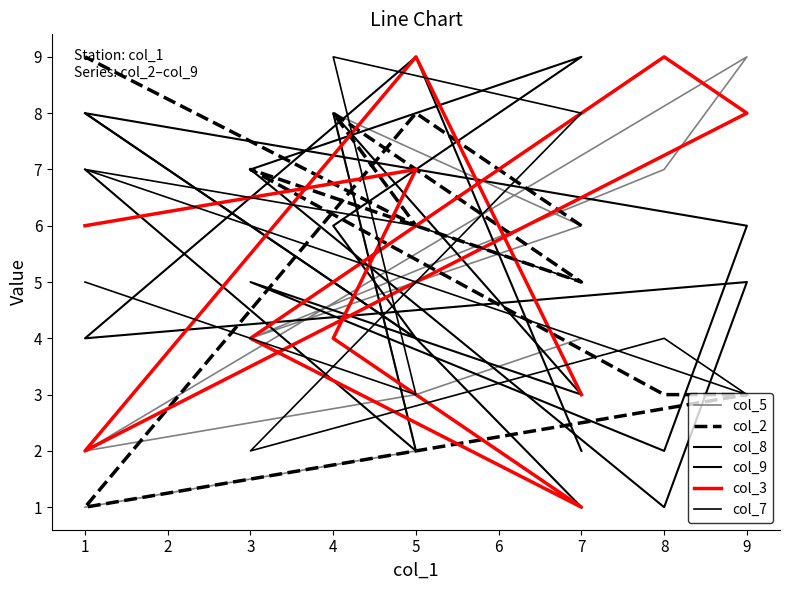

What is the difference between the col_2 values at 1 and 4?

1